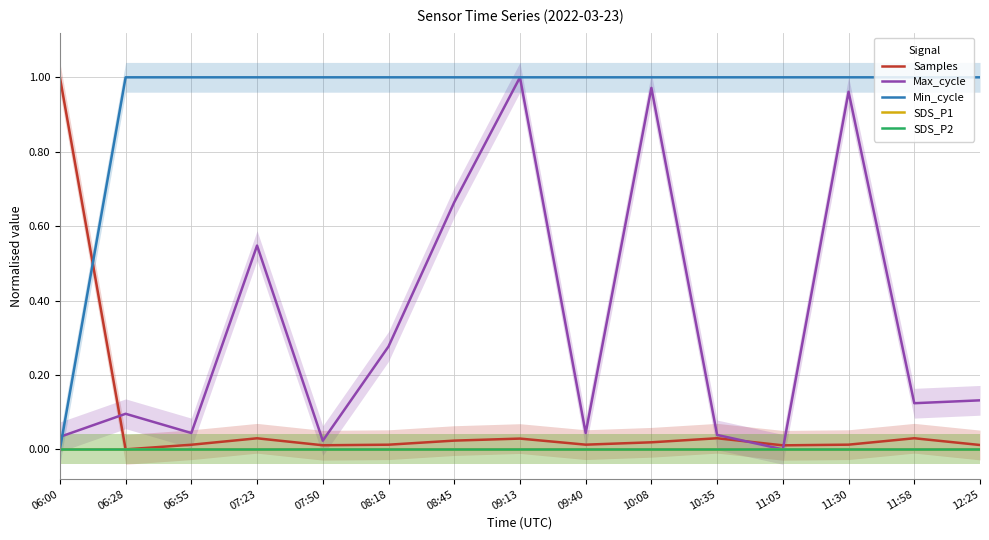

Which has a higher value, 11:30 or 08:45?

08:45